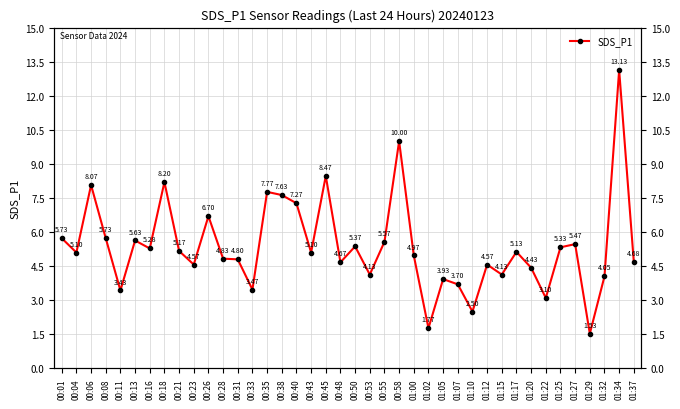

Reading left to right, extract all data points from this chart.

00:01=5.7	00:04=5.1	00:06=8.1	00:08=5.7	00:11=3.4	00:13=5.6	00:16=5.3	00:18=8.2	00:21=5.2	00:23=4.6	00:26=6.7	00:28=4.8	00:31=4.8	00:33=3.5	00:35=7.8	00:38=7.6	00:40=7.3	00:43=5.1	00:45=8.5	00:48=4.7	00:50=5.4	00:53=4.1	00:55=5.6	00:58=10.0	01:00=5.0	01:02=1.8	01:05=3.9	01:07=3.7	01:10=2.5	01:12=4.6	01:15=4.1	01:17=5.1	01:20=4.4	01:22=3.1	01:25=5.3	01:27=5.5	01:29=1.5	01:32=4.0	01:34=13.1	01:37=4.7